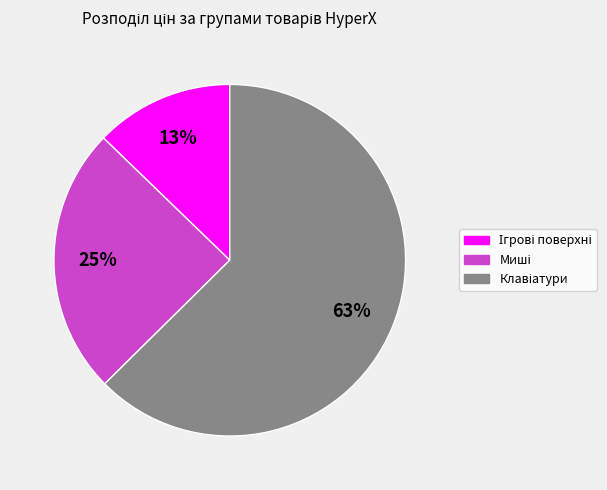

To the nearest percent, what is the average slice percentage?

33%